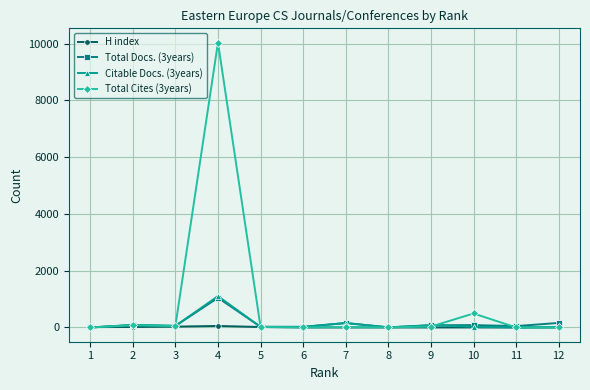

True or false: Total Docs. (3years) has more than 0 points higher than both neighbors.

True